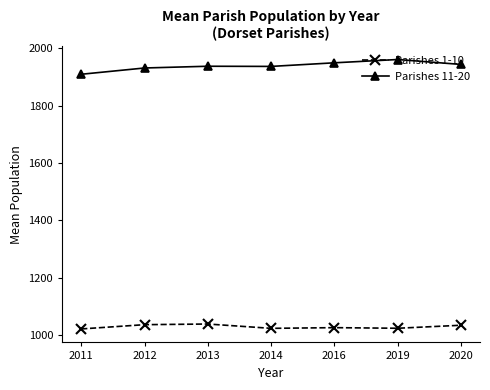

Which series has the largest total across all categories?

Parishes 11-20